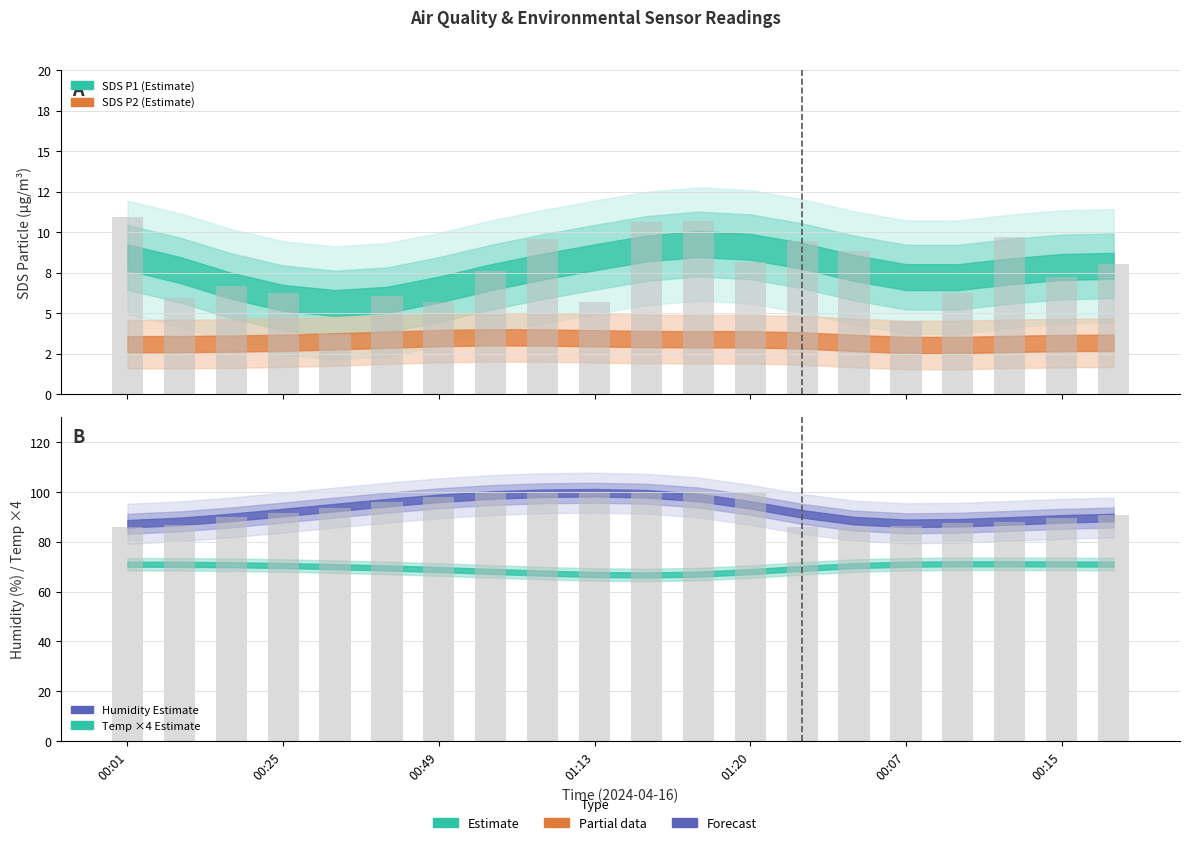

What is the difference between the SDS_P1 values at 00:57 and 00:17?

0.9